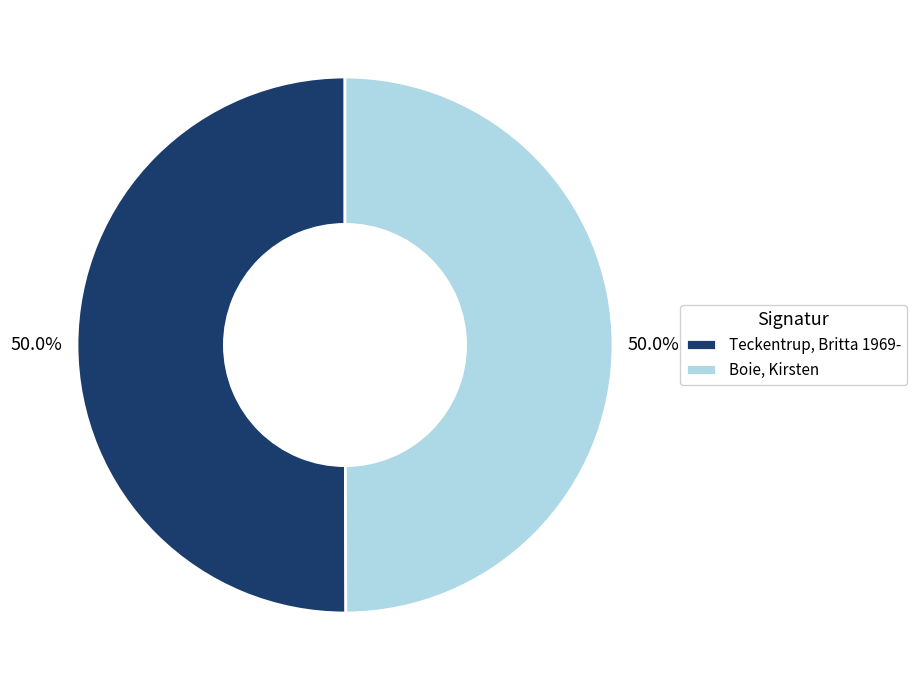

To the nearest percent, what portion does Teckentrup, Britta 1969- represent?

50%